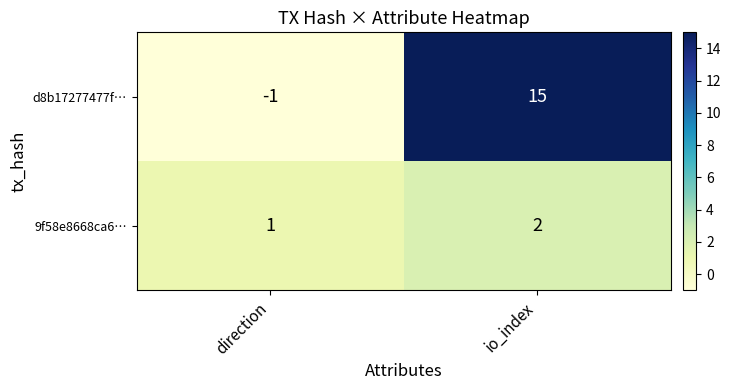

Reading left to right, list all the values displayed in this chart.

d8b17277477f…: -1	15
9f58e8668ca6…: 1	2